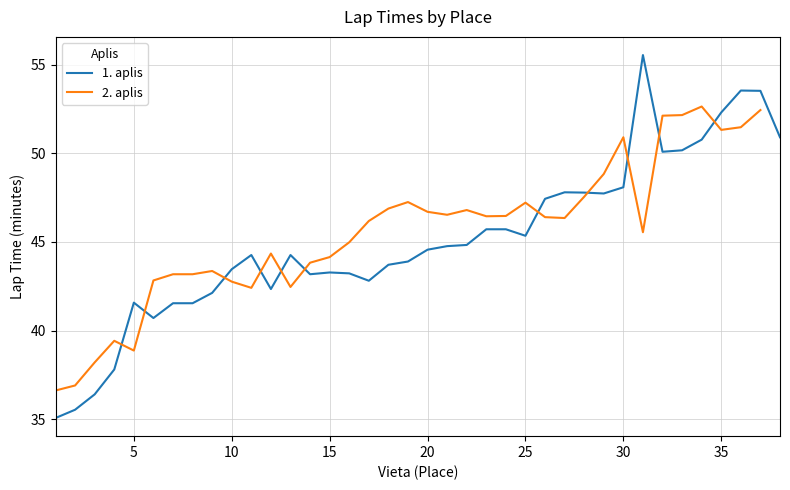

Which series has the widest spread of values?

1. aplis